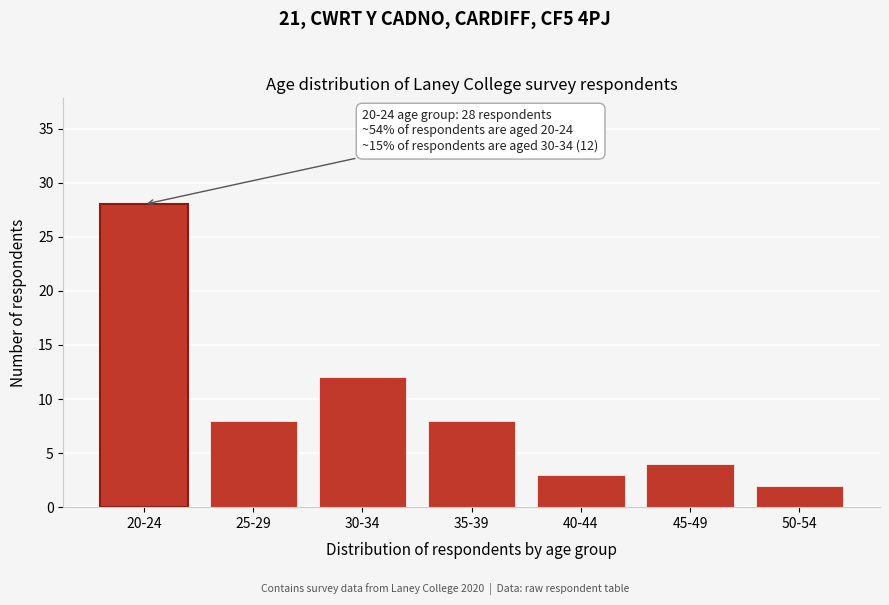

Reading left to right, transcribe all the data shown in this chart.

20-24=28	25-29=8	30-34=12	35-39=8	40-44=3	45-49=4	50-54=2